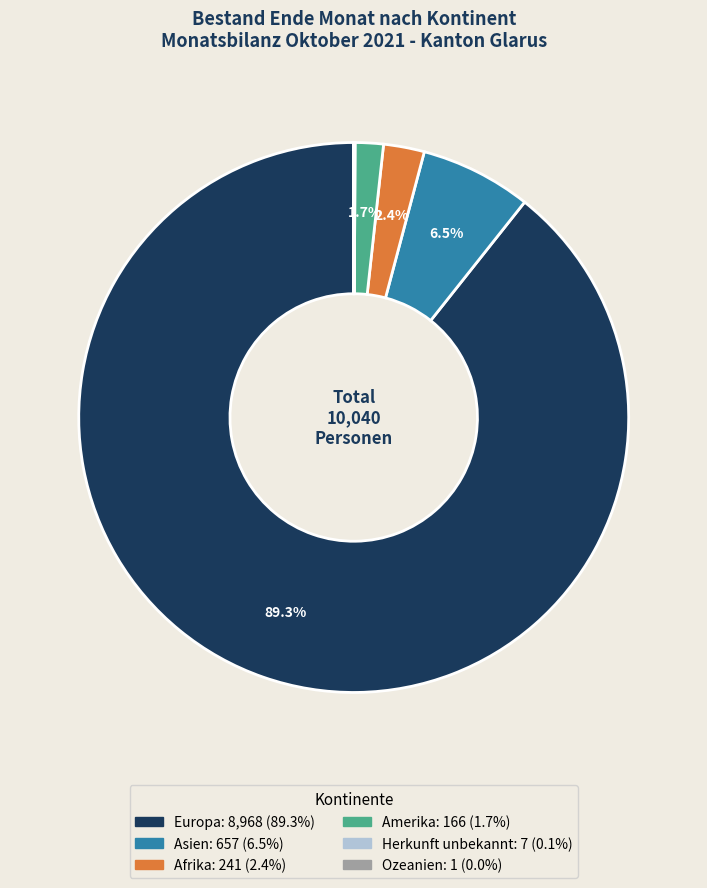

What percentage is the Amerika slice, to the nearest percent?

2%